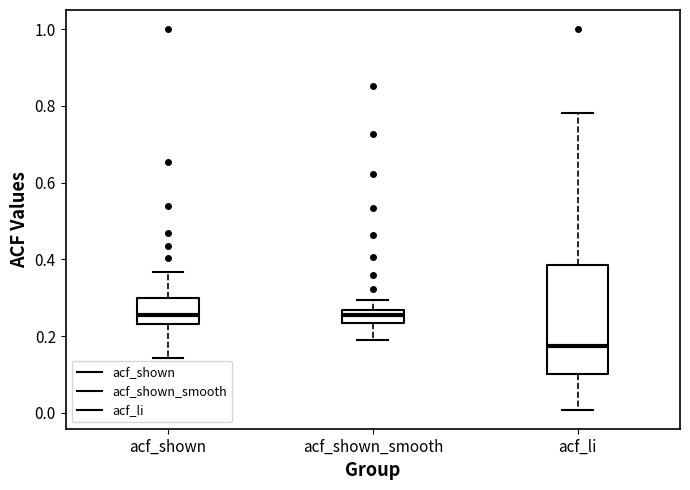

Where does the lower whisker of the box for acf_li end on the y-axis? The values are not printed on the chart, so give them approximately, as read against the axis.

0.00